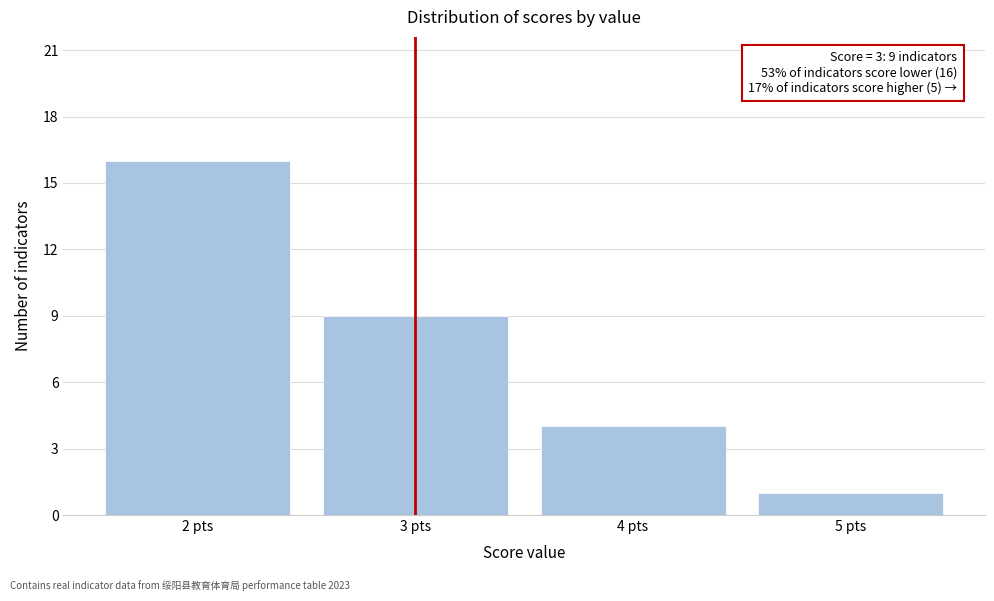

Which range on the x-axis has the tallest bar?

1.5 to 2.5